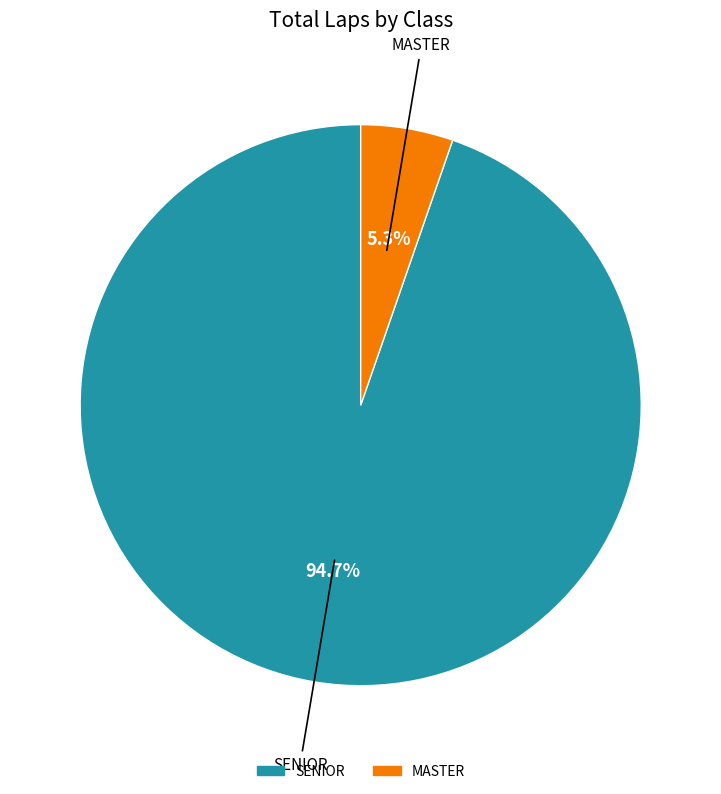

How many slices are in this pie chart?

2